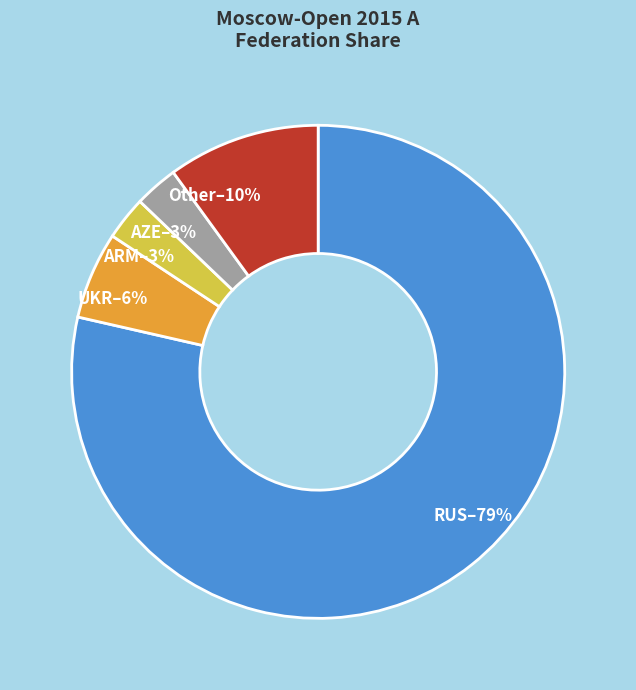

What is the largest slice in the pie chart?

RUS